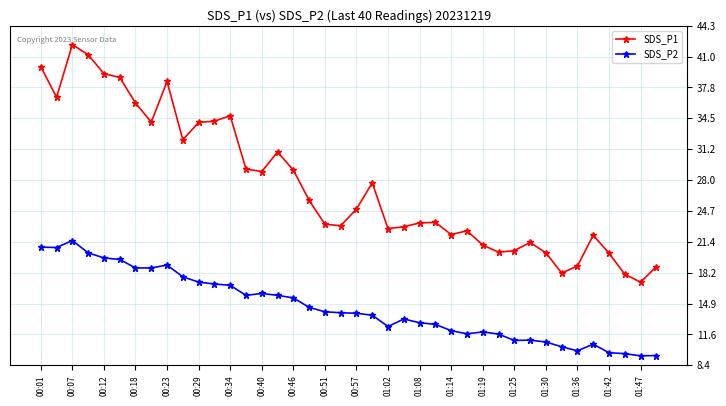

How many data points does each series have?

40